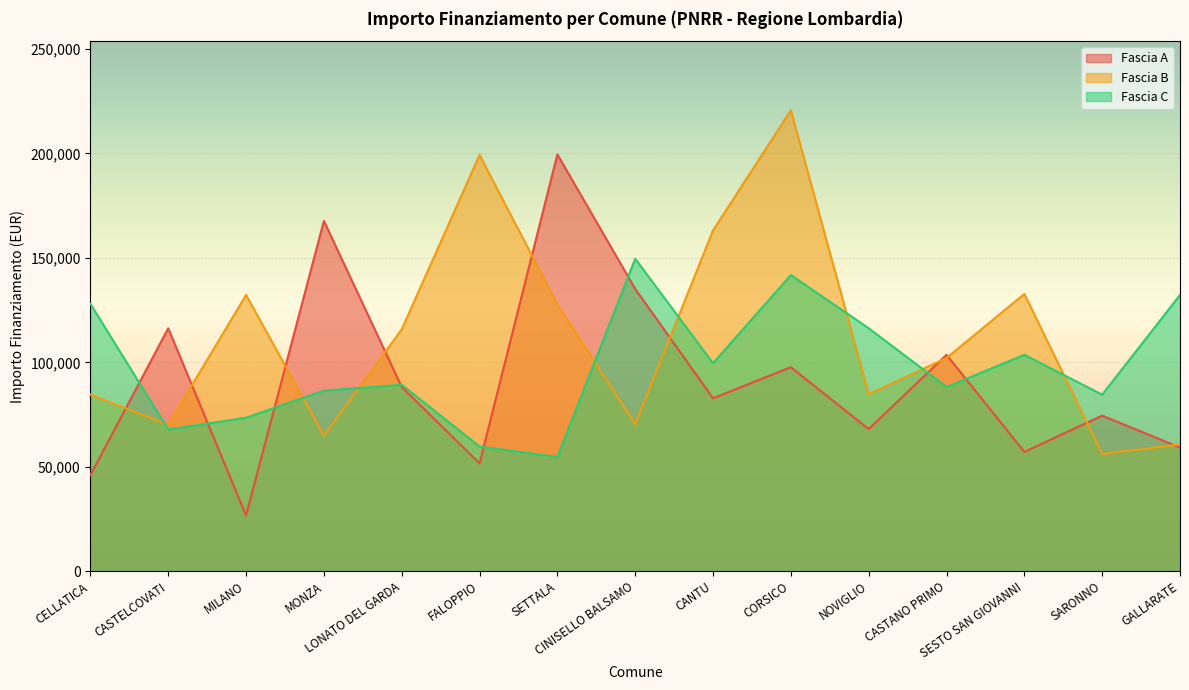

Between which two adjacent categories do Fascia C and Fascia A first intersect?

CELLATICA and CASTELCOVATI